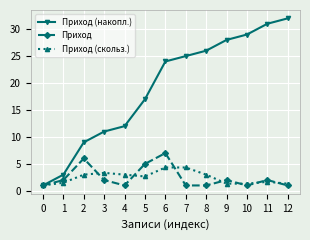

How many distinct data groups are displayed?

3